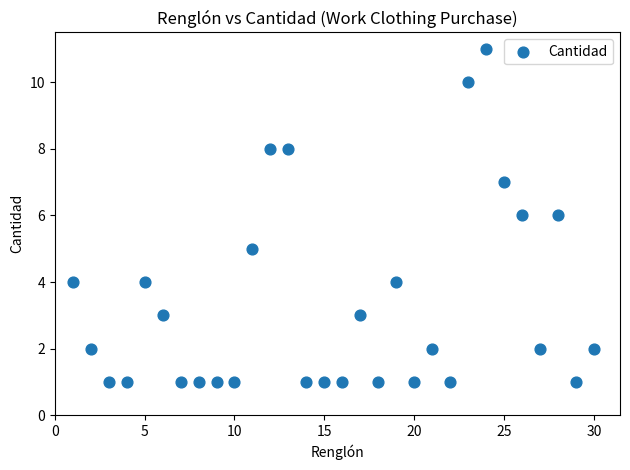

What is the range of X values (max minus min)?

29